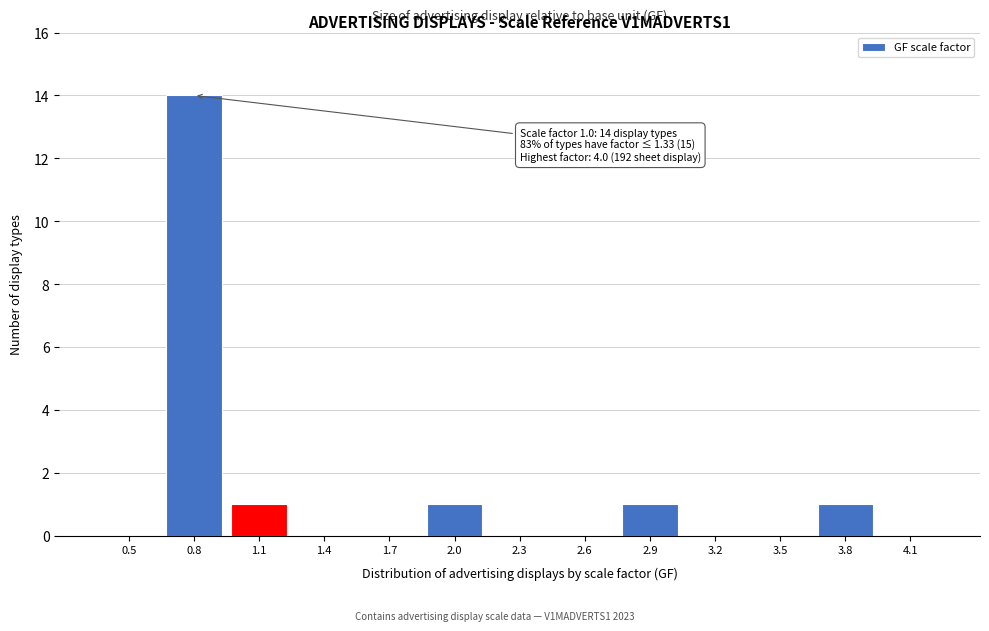

Reading right to left, extract all data points from this chart.

4.1=0	3.8=1	3.5=0	3.2=0	2.9=1	2.6=0	2.3=0	2.0=1	1.7=0	1.4=0	1.1=1	0.8=14	0.5=0